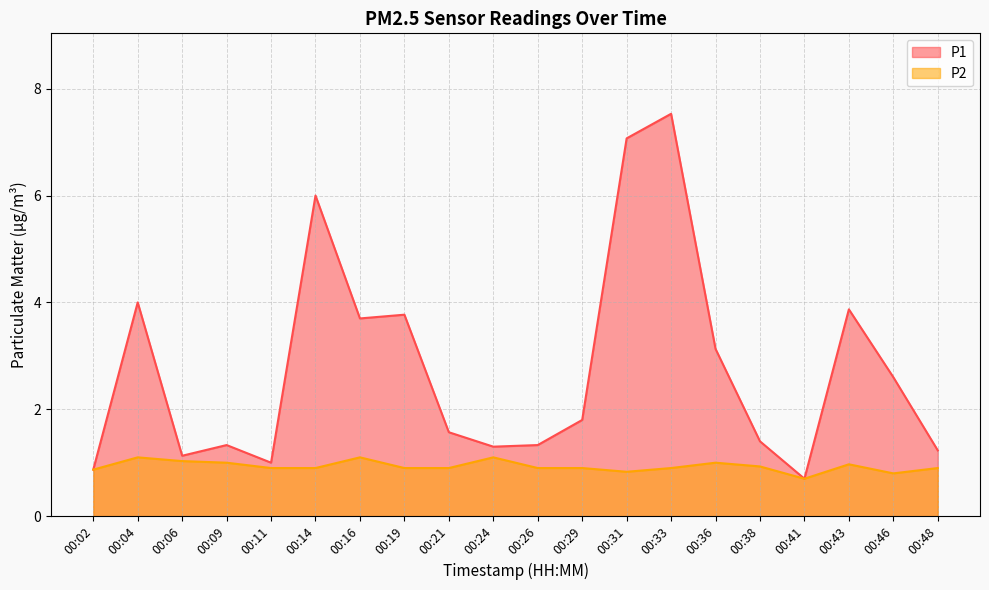

Which series has the widest spread of values?

P1